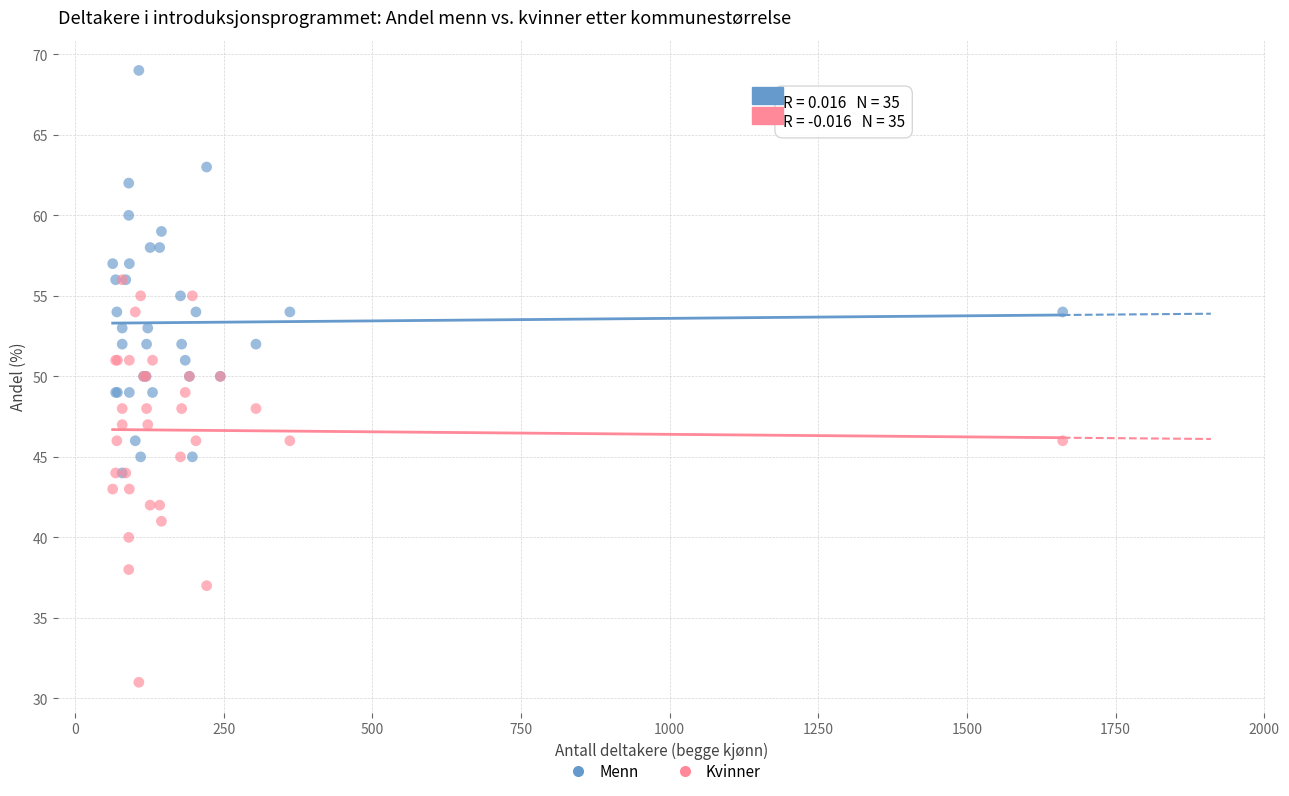

Which series reaches the maximum Y coordinate?

Menn